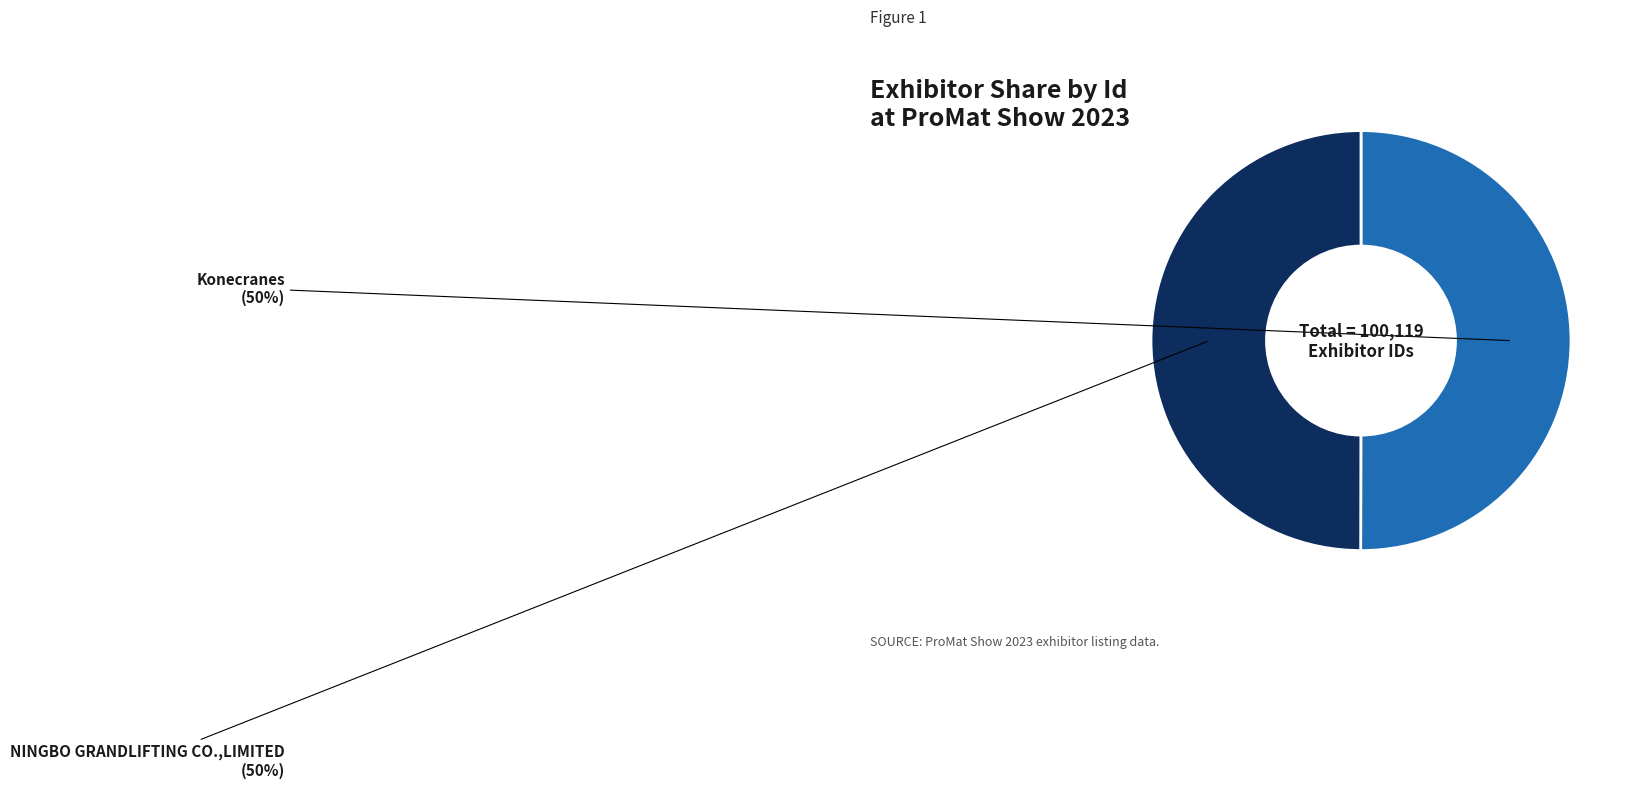

To the nearest percent, what is the average slice percentage?

50%